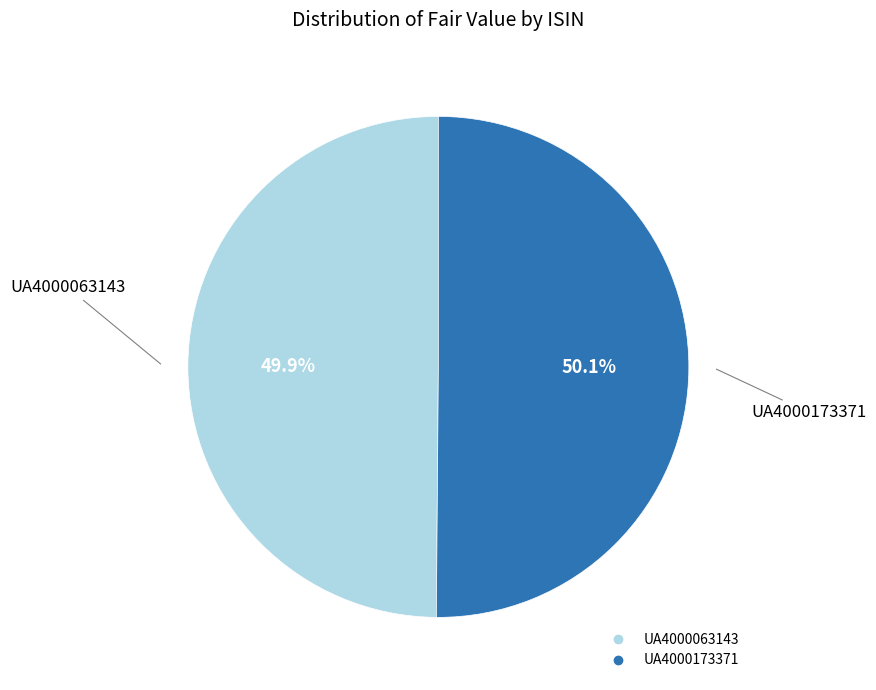

Approximately how many times larger is the value at UA4000063143 compared to UA4000173371?

1.0